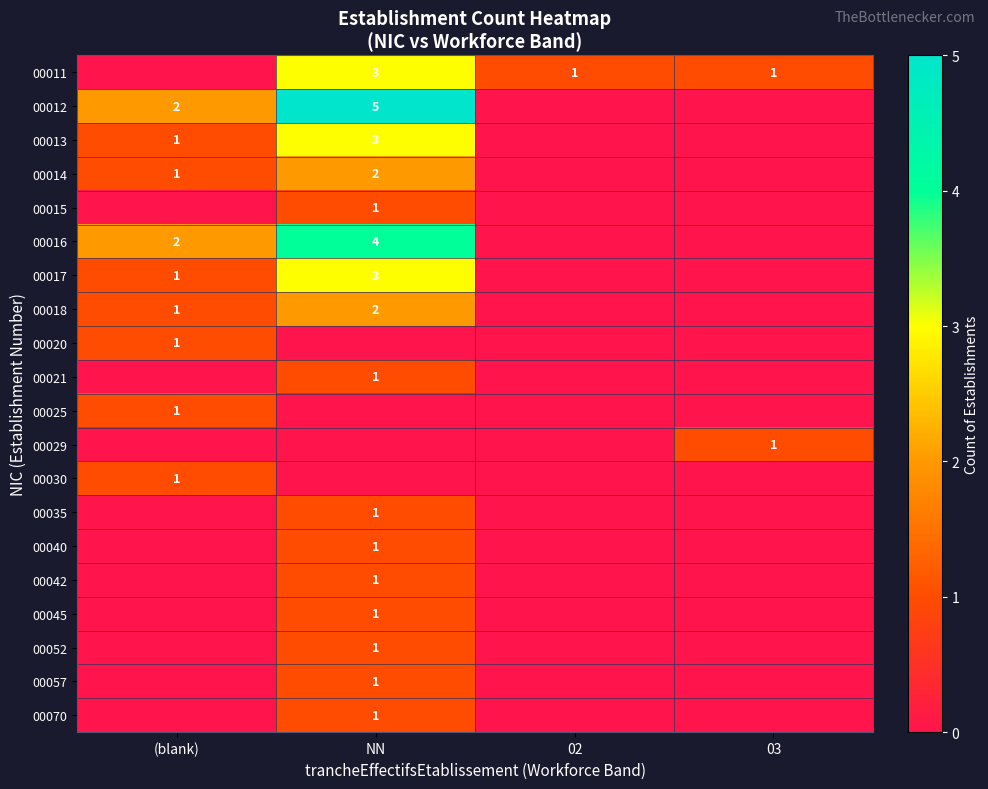

The value of 00014 at NN is 3. True or false?

False